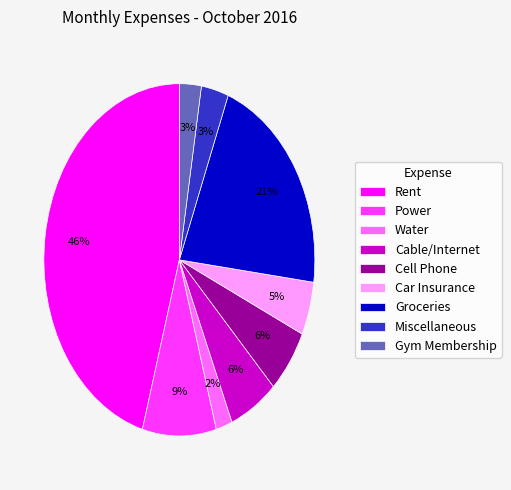

Which slice is the largest?

Rent